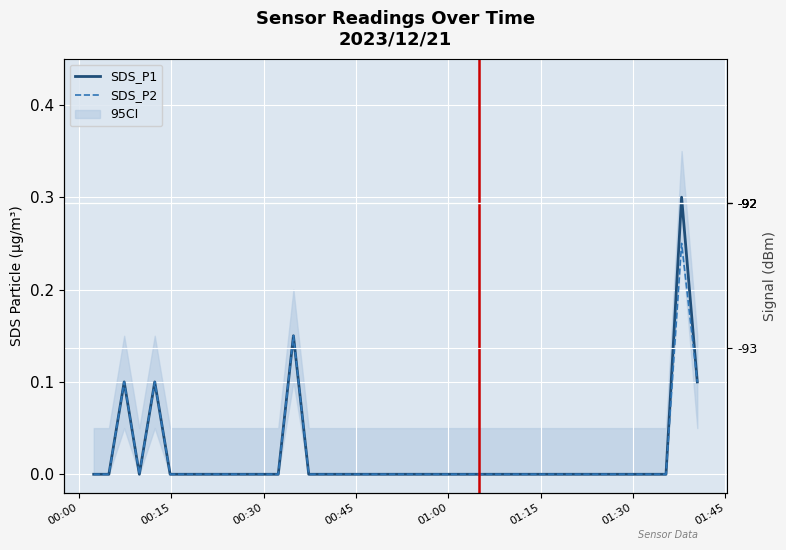

True or false: SDS_P1 has a value of -0.2 at 10.

False